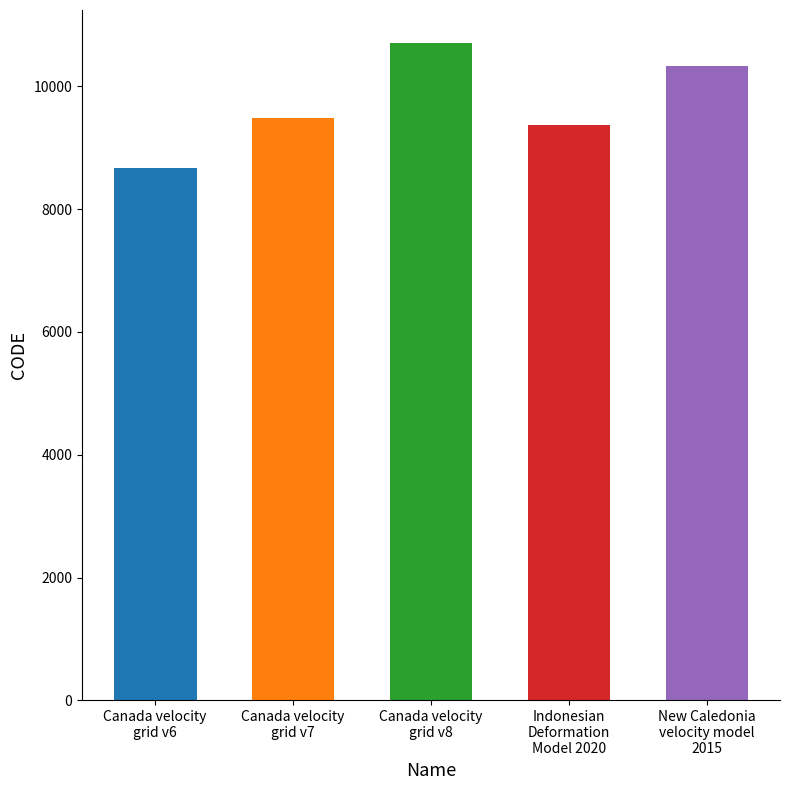

What is the difference between the maximum and second lowest values?

1332